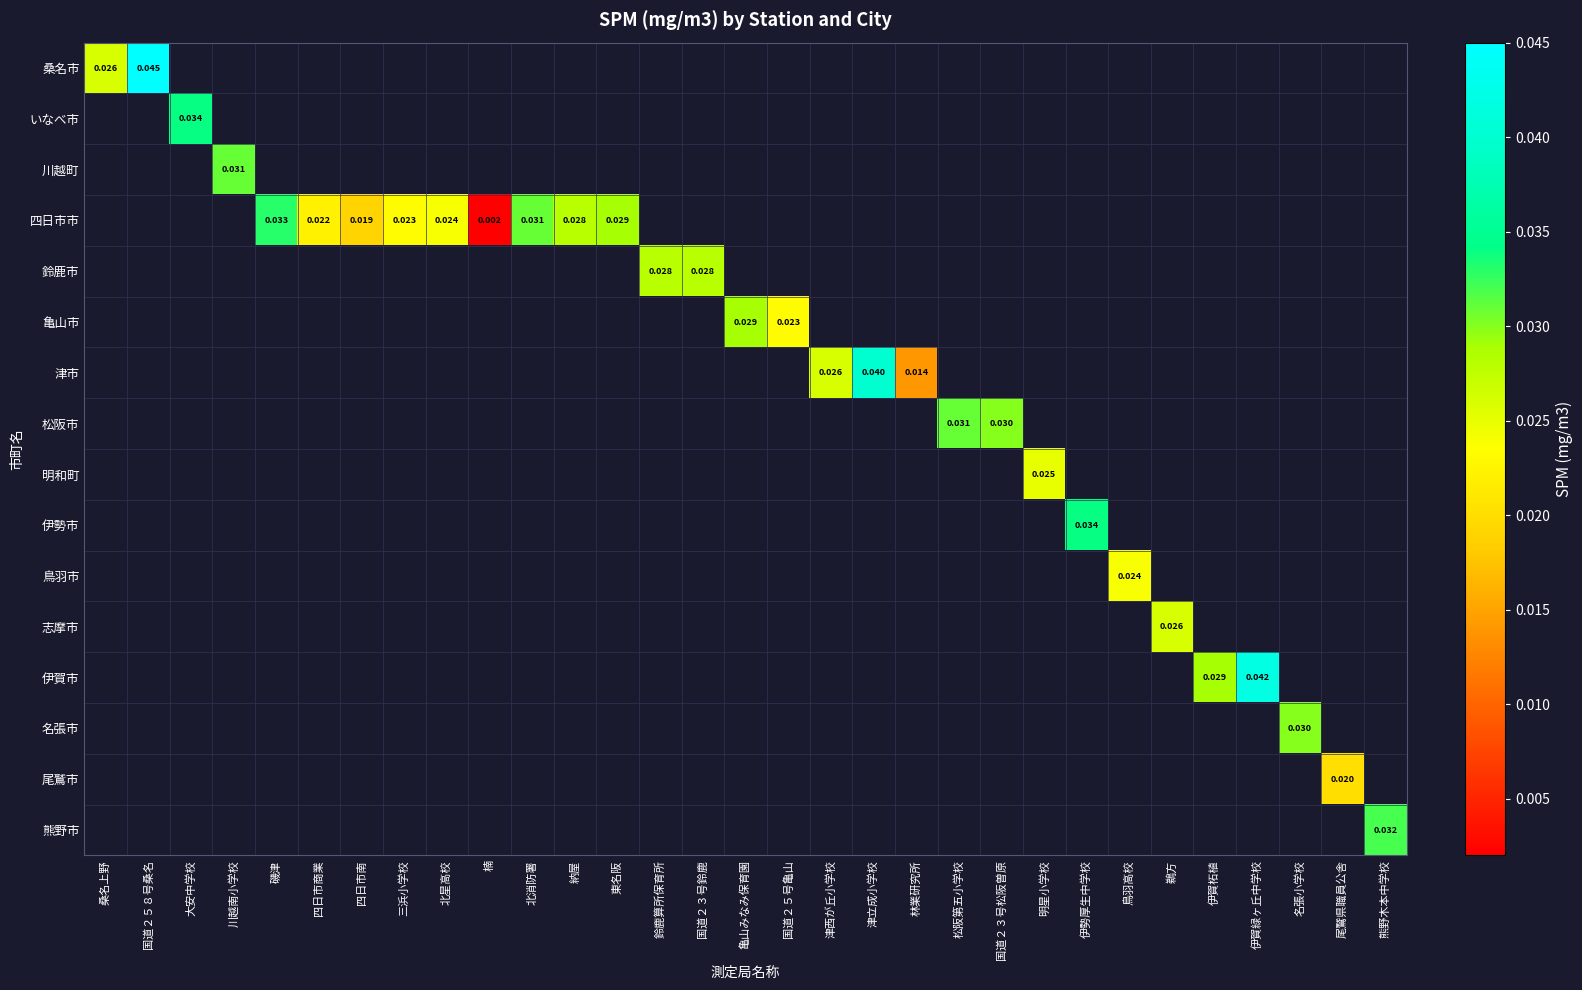

Is the value of 四日市市 at 納屋 greater than the value of 津市 at 津立成小学校?

No